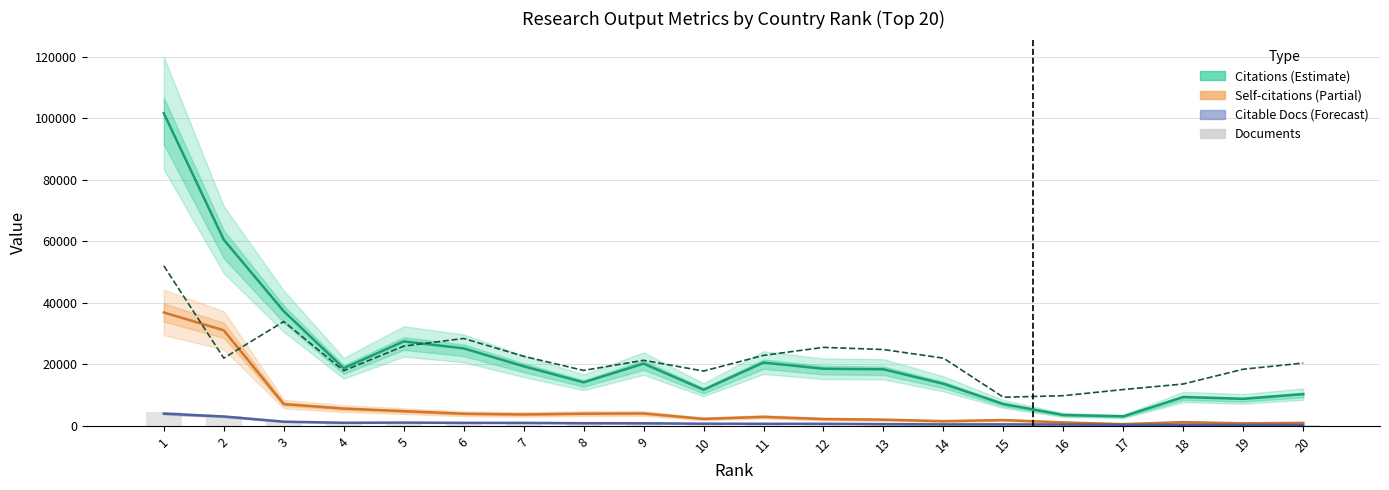

Reading left to right, transcribe all the data shown in this chart.

Citations: 1=101557	2=60474	3=37242	4=18721	5=27436	6=25177	7=19358	8=14131	9=20221	10=11729	11=20554	12=18552	13=18377	14=13668	15=7088	16=3535	17=3095	18=9358	19=8773	20=10301
Self-citations: 1=36833	2=31046	3=7064	4=5612	5=4772	6=3936	7=3705	8=3959	9=4027	10=2272	11=2921	12=2219	13=2007	14=1516	15=1875	16=1114	17=552	18=1209	19=813	20=972
Citable documents: 1=3975	2=3043	3=1354	4=999	5=1063	6=978	7=968	8=853	9=826	10=703	11=669	12=664	13=561	14=472	15=483	16=432	17=370	18=350	19=320	20=310
H index (×100): 1=52000	2=22000	3=33900	4=17900	5=25900	6=28400	7=22600	8=18000	9=21300	10=17800	11=22900	12=25500	13=24800	14=22000	15=9300	16=9800	17=11800	18=13600	19=18400	20=20400
Documents: 1=4452	2=3189	3=1538	4=1166	5=1148	6=1126	7=1082	8=950	9=902	10=754	11=743	12=736	13=632	14=538	15=493	16=439	17=398	18=367	19=347	20=344